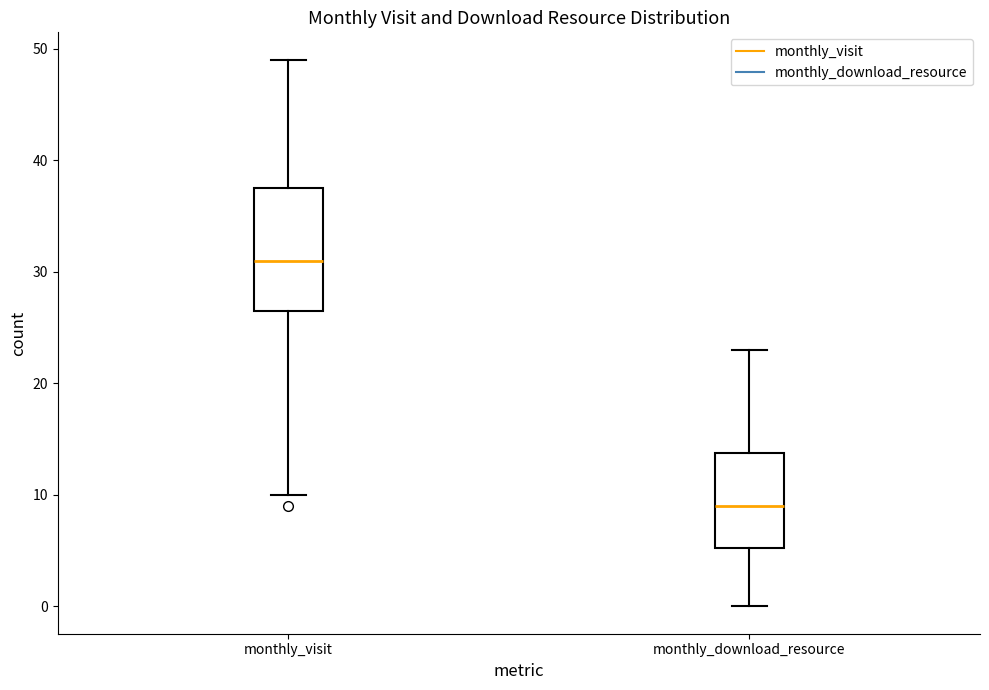

Reading left to right, read every box against the y-axis: the position of its median line, the range the box covers, and the ends of its whiskers. The values are not printed on the chart, so give them approximately, as read against the axis.

monthly_visit: median 31, box 27 to 38, whiskers 10 to 49
monthly_download_resource: median 9, box 5 to 14, whiskers 0 to 23